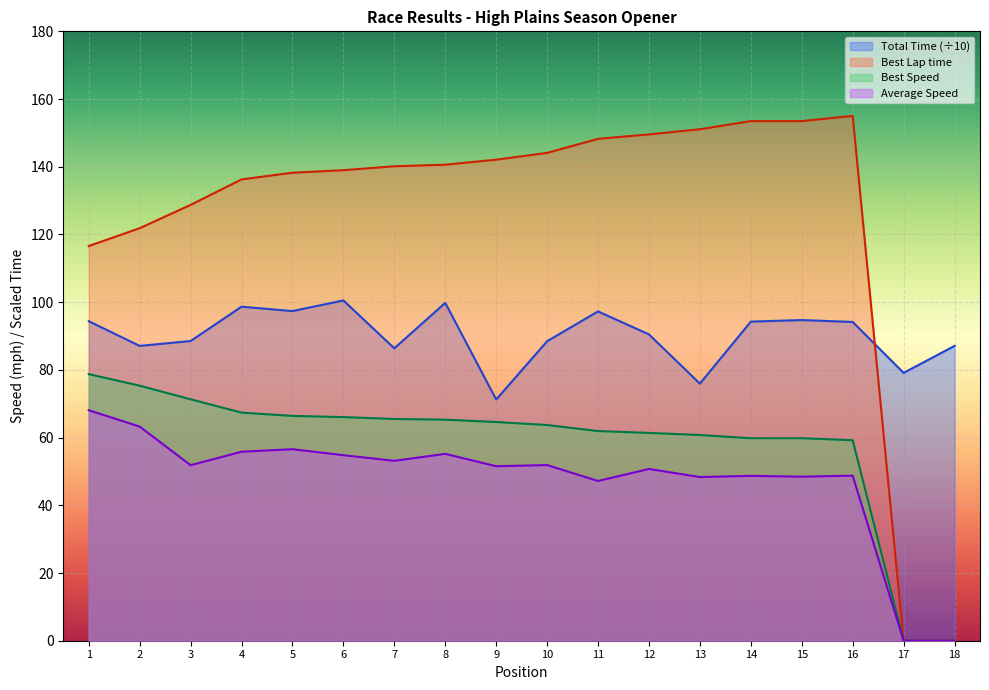

How many distinct data groups are displayed?

4